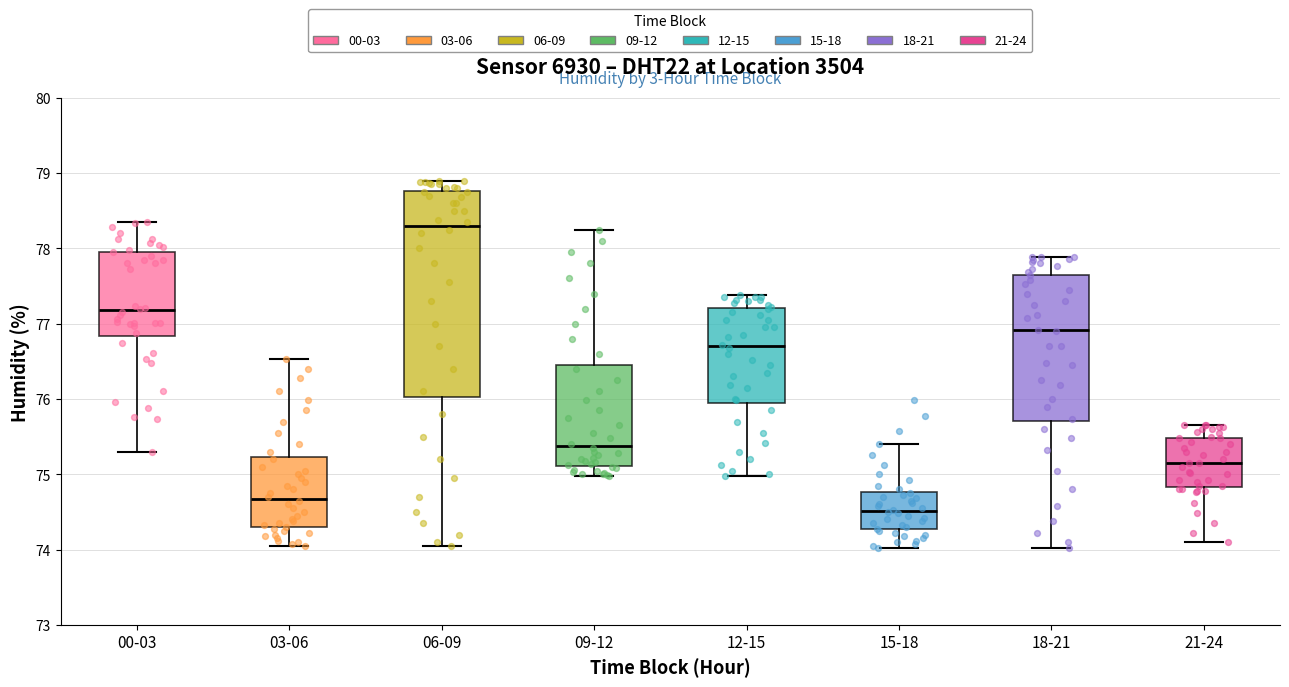

Reading left to right, transcribe this box plot: for each box, give where its median line is, the range the box spans, and where its two whiskers end, as read against the y-axis. The values are not printed on the chart, so give them approximately, as read against the axis.

00-03: median 77.2, box 76.8 to 78.0, whiskers 75.3 to 78.4
03-06: median 74.7, box 74.3 to 75.2, whiskers 74.1 to 76.5
06-09: median 78.3, box 76.0 to 78.8, whiskers 74.1 to 78.9
09-12: median 75.4, box 75.1 to 76.5, whiskers 75.0 to 78.3
12-15: median 76.7, box 75.9 to 77.2, whiskers 75.0 to 77.4
15-18: median 74.5, box 74.3 to 74.8, whiskers 74.0 to 75.4
18-21: median 76.9, box 75.7 to 77.7, whiskers 74.0 to 77.9
21-24: median 75.2, box 74.8 to 75.5, whiskers 74.1 to 75.7